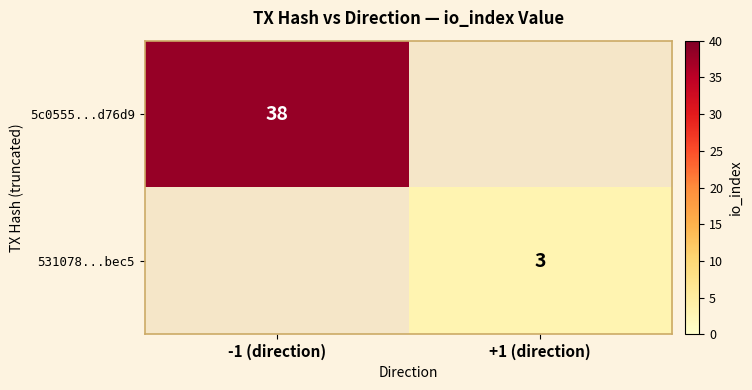

Between +1 (direction) and -1 (direction), which is larger?

-1 (direction)